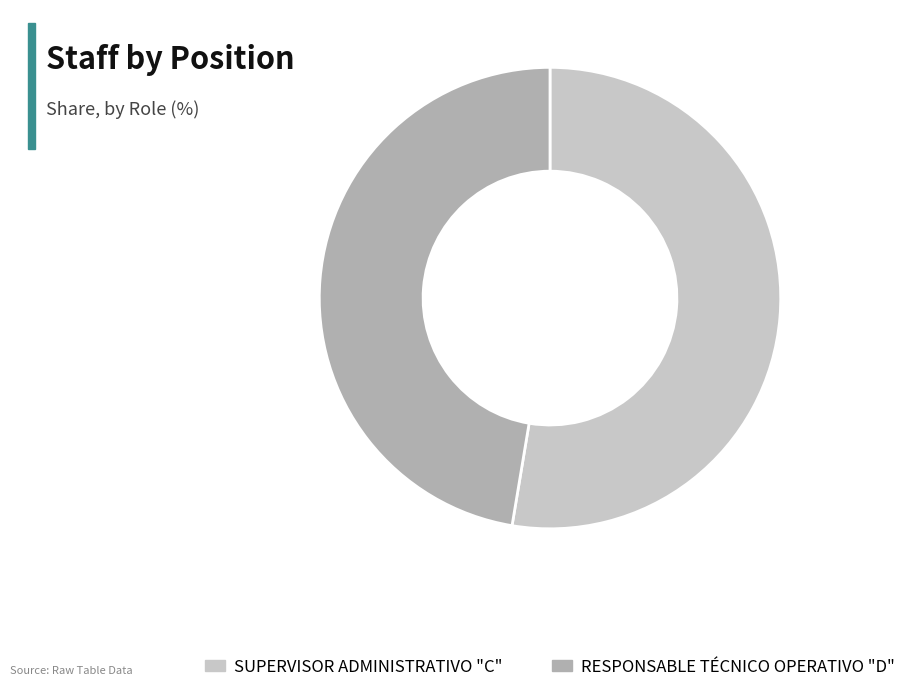

Is it true that RESPONSABLE TÉCNICO OPERATIVO "D" is 47% of the pie?

True